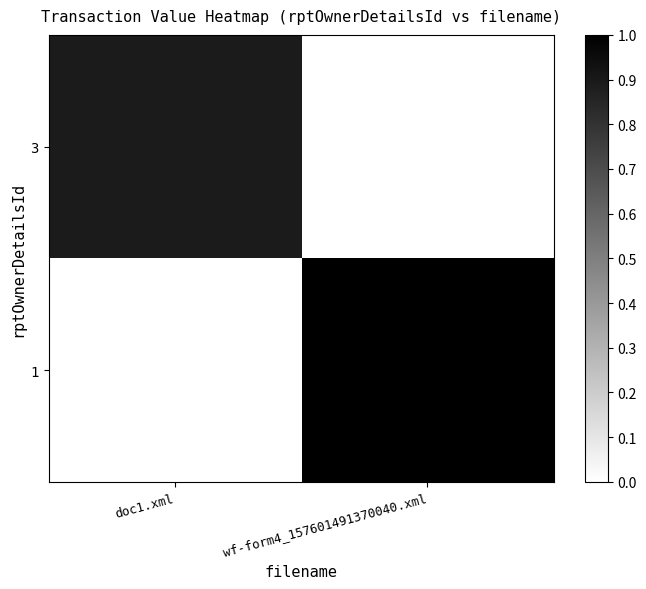

Reading right to left, list all the values displayed in this chart.

3: wf-form4_157601491370040.xml=0.0	doc1.xml=0.9
1: wf-form4_157601491370040.xml=1.0	doc1.xml=0.0